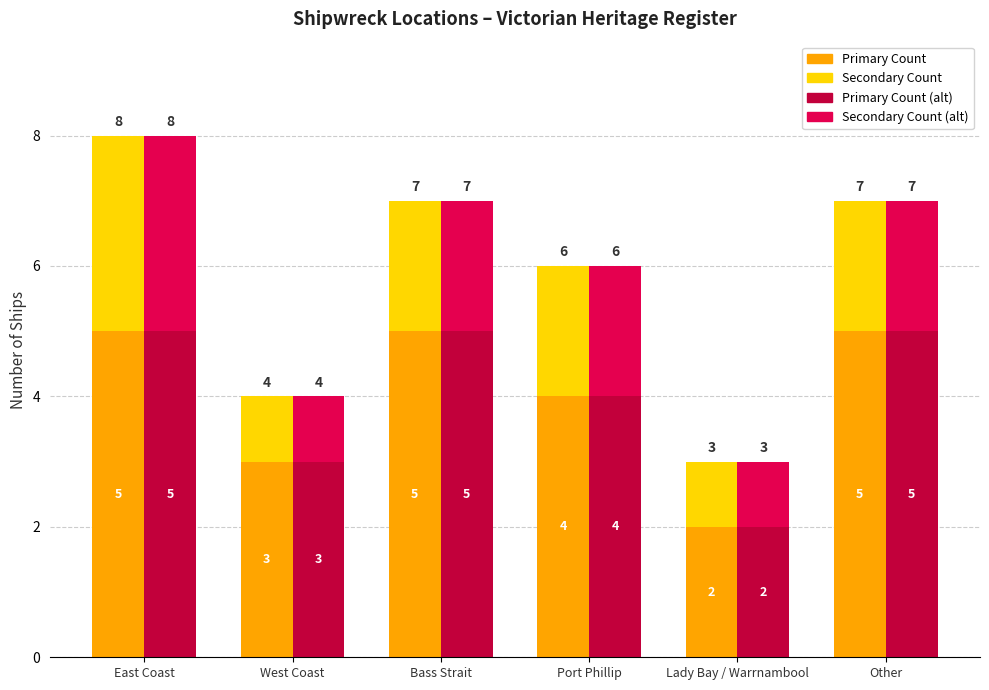

How many data points in Primary Count (alt) are less than 5?

3